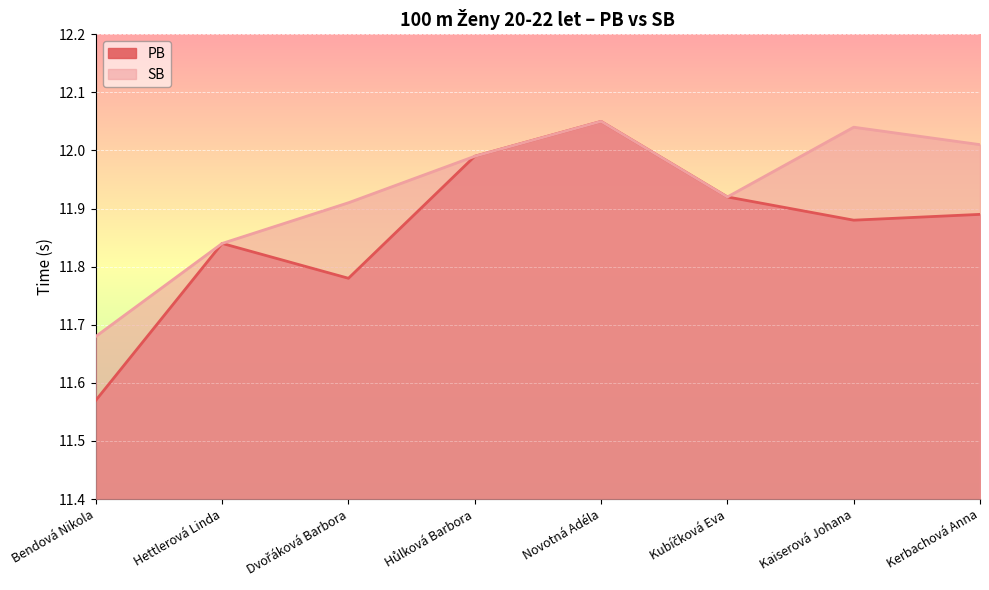

What is the difference between the maximum and second lowest values in the SB series?

0.2